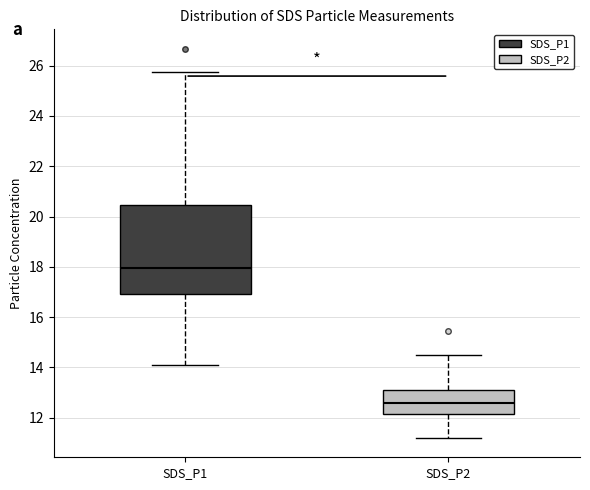

Reading left to right, read every box against the y-axis: the position of its median line, the range the box covers, and the ends of its whiskers. The values are not printed on the chart, so give them approximately, as read against the axis.

SDS_P1: median 18.0, box 17.0 to 20.4, whiskers 14.2 to 25.8
SDS_P2: median 12.6, box 12.2 to 13.2, whiskers 11.2 to 14.6